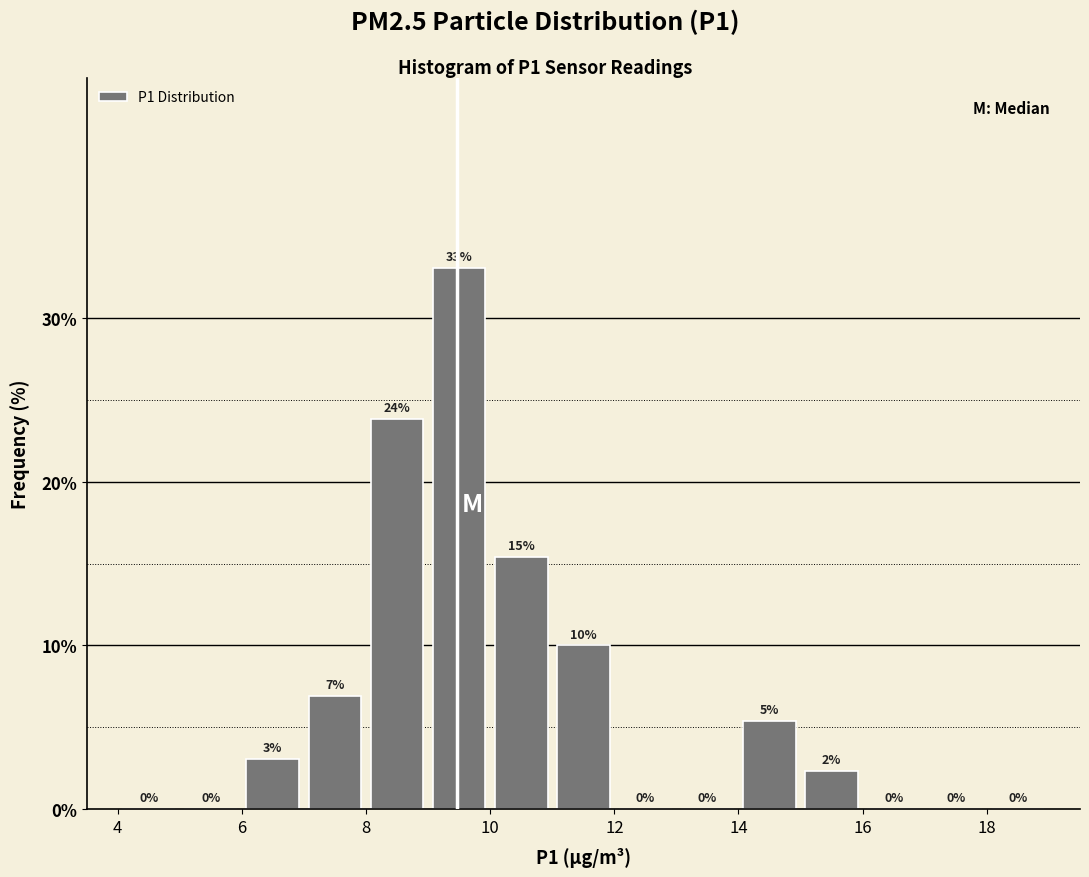

Over which range of the x-axis is the bar tallest?

9 to 10